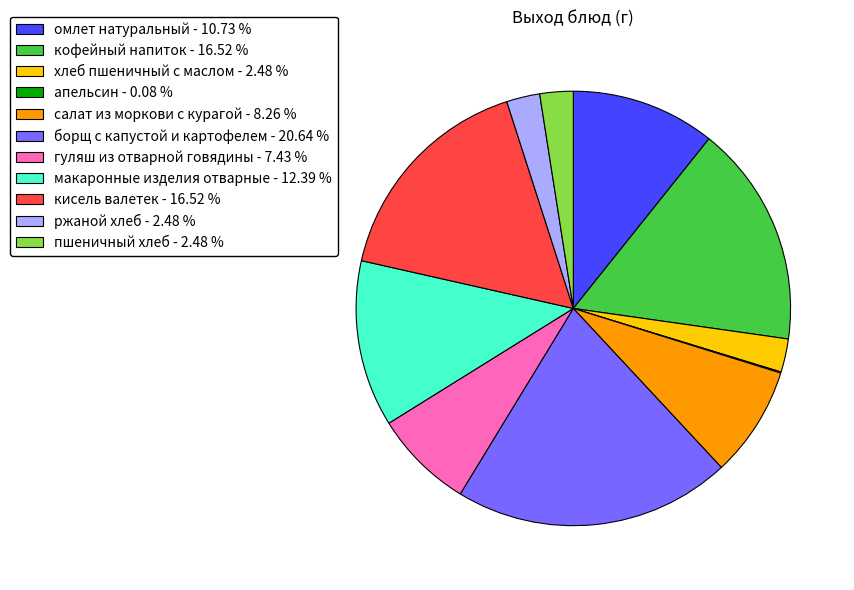

What is the largest slice in the pie chart?

борщ с капустой и картофелем